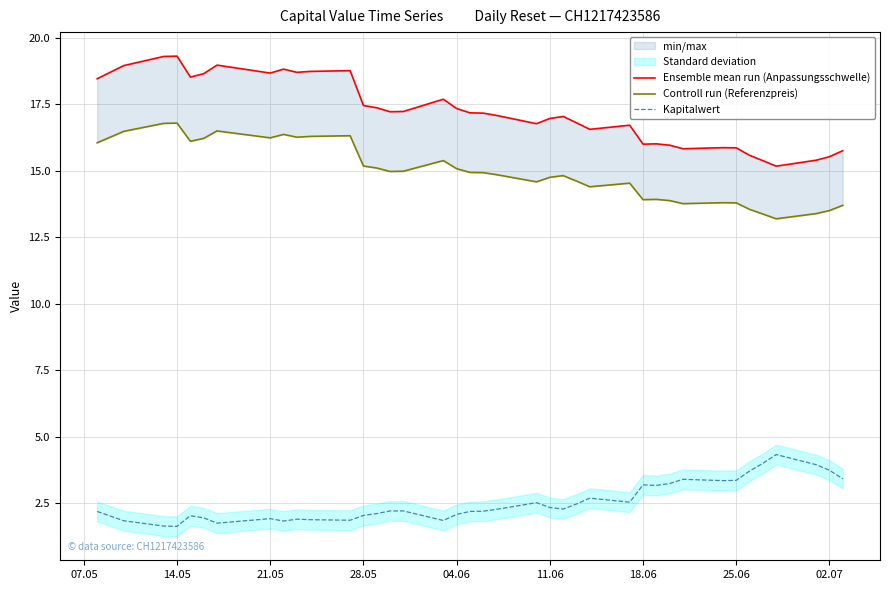

True or false: Kapitalwert has a value of 1.9 at 21.05.

True